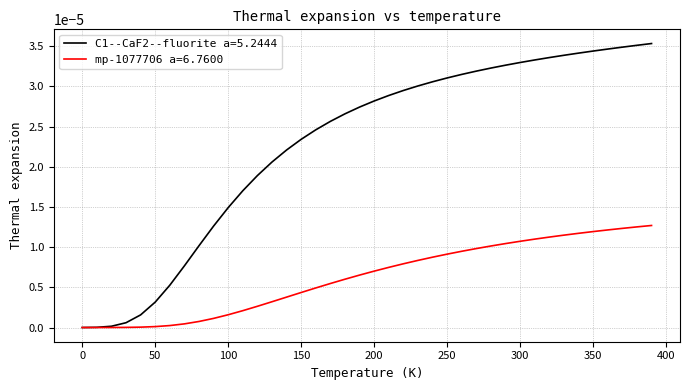

Rank the series by their average value, from highest to lowest.

C1--CaF2--fluorite a=5.2444, mp-1077706 a=6.7600